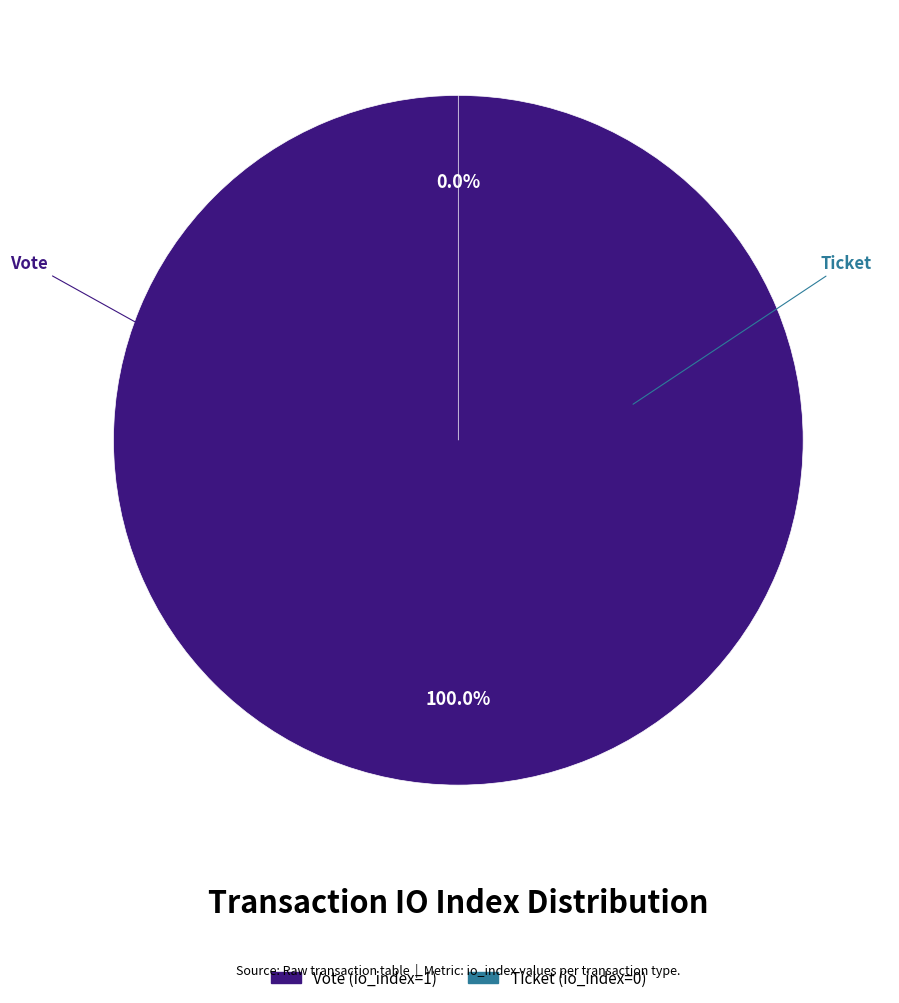

True or false: Ticket (io_index=0) accounts for 1% of the total.

False